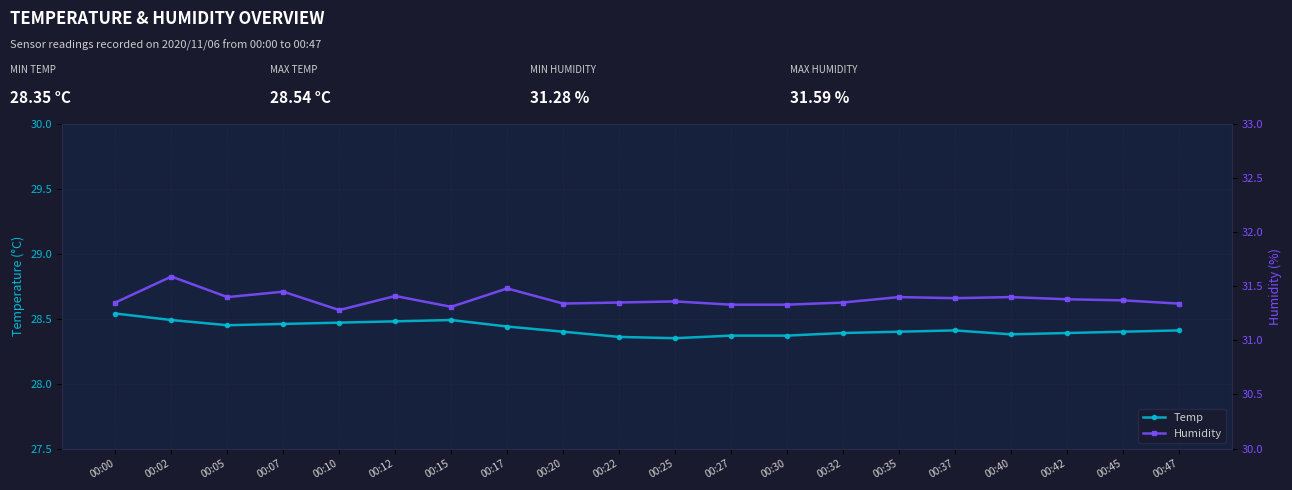

What is the smallest value displayed?

28.4